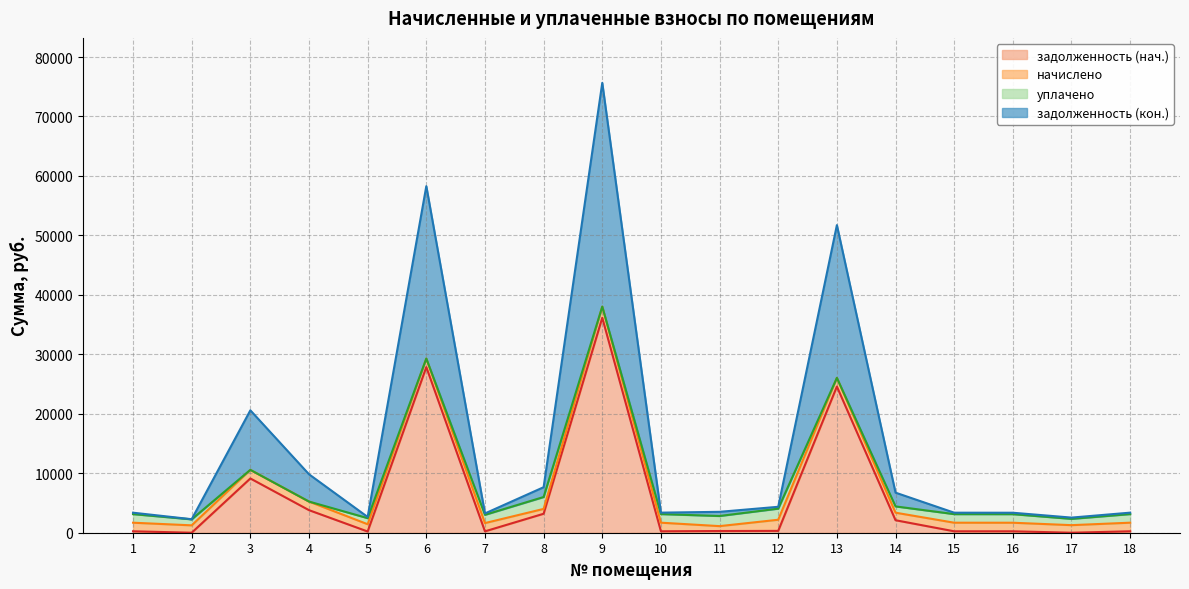

What is the total value across all series at 12?

4362.4